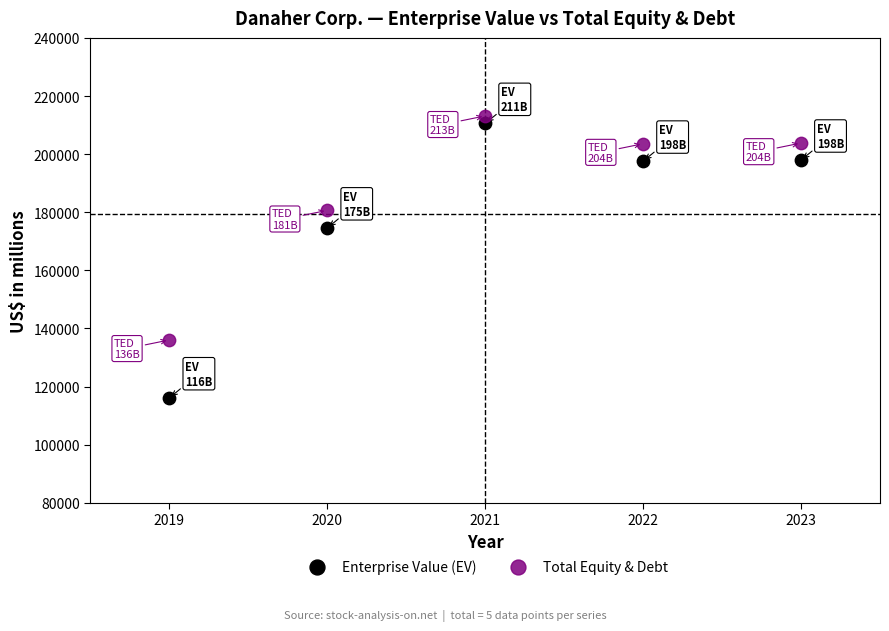

Which series has the widest spread of Y values?

Enterprise Value (EV)